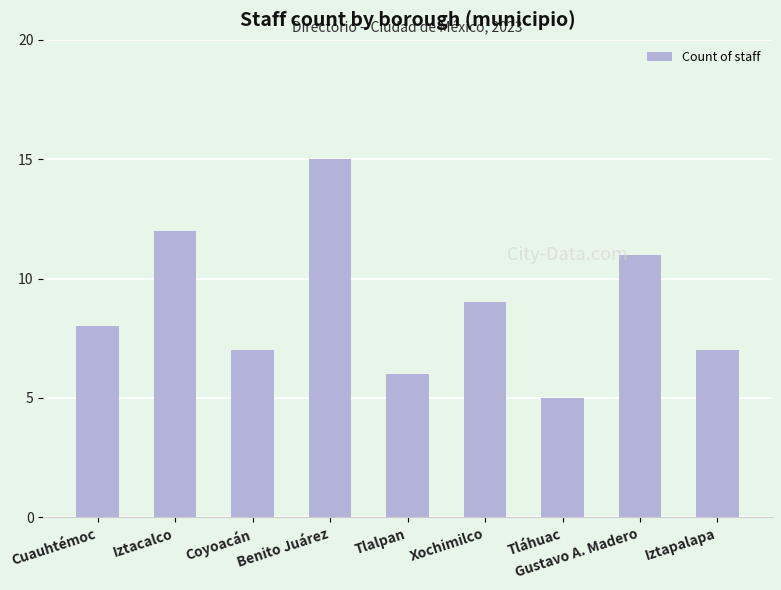

What is the average value?

9